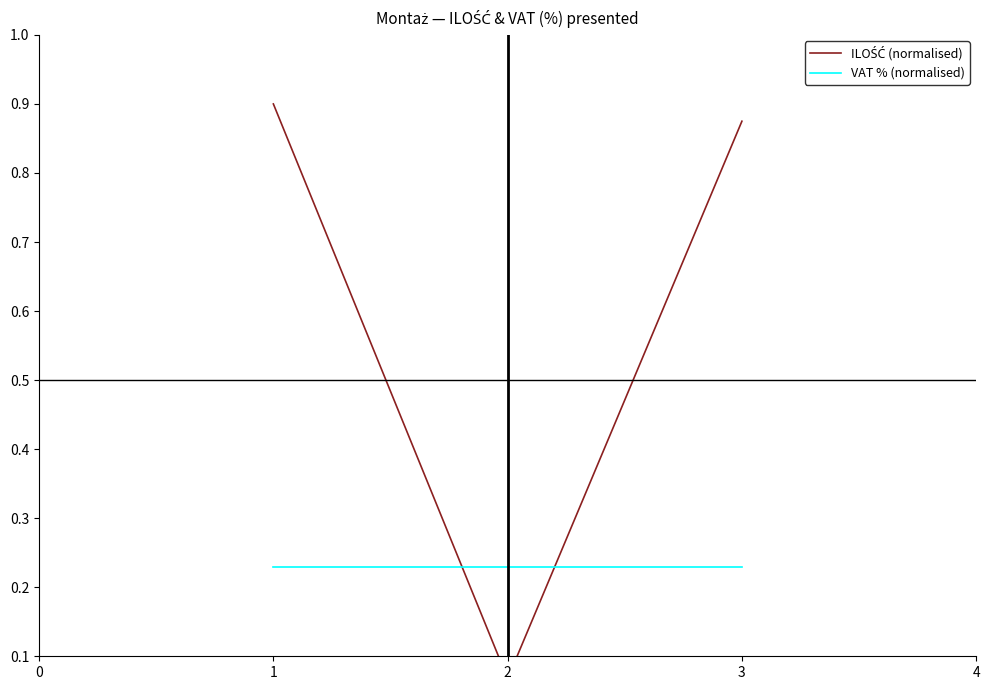

Rank the series by their maximum value, from lowest to highest.

VAT % (normalised), ILOŚĆ (normalised)